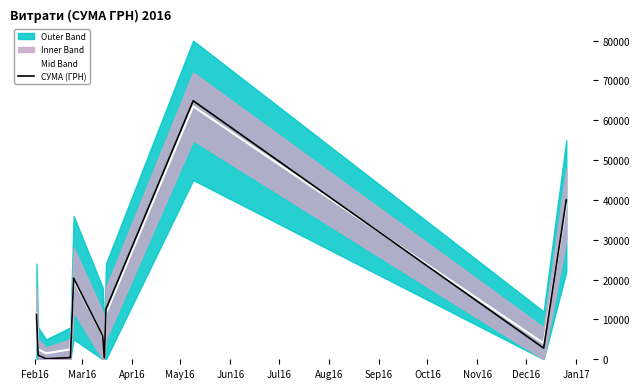

Which series has the largest total across all categories?

Mid Band